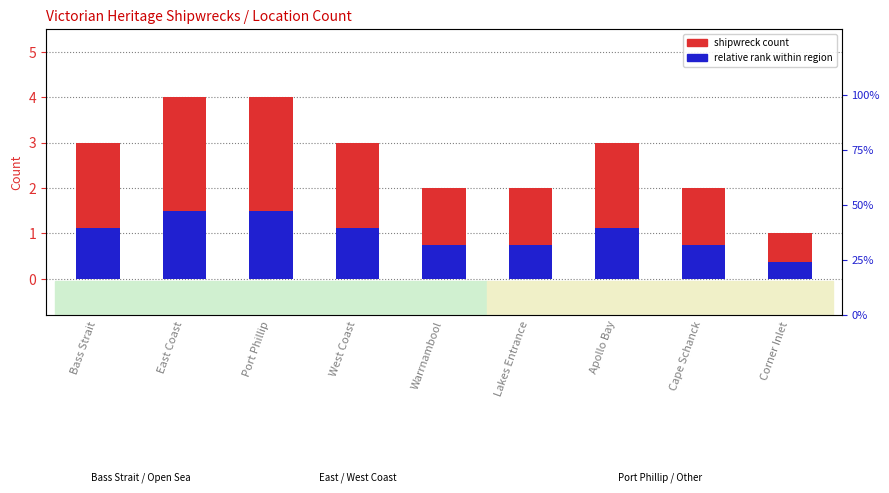

How many data points does each series have?

9